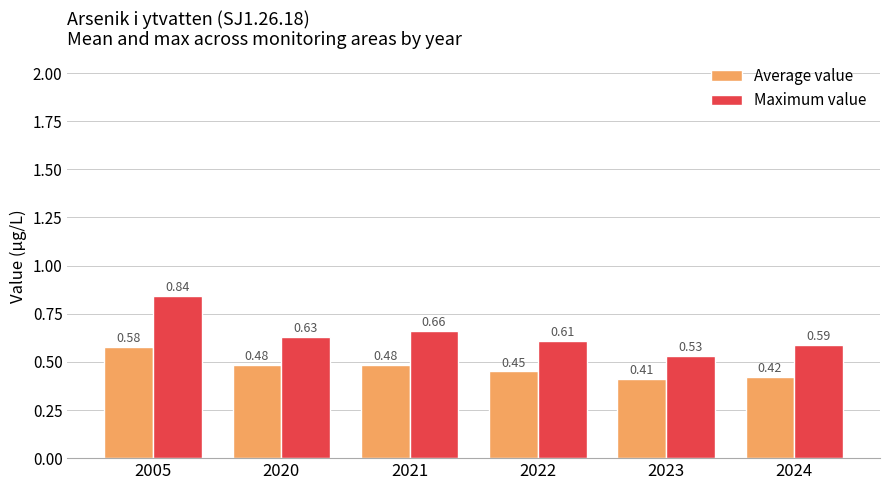

Which series has the largest range (max minus min)?

Maximum value